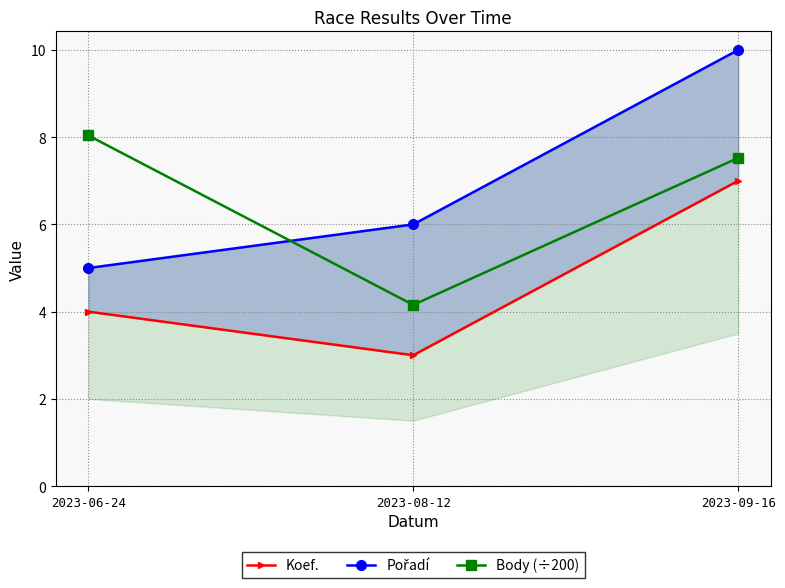

What is the sum of all Koef. values?

14.0